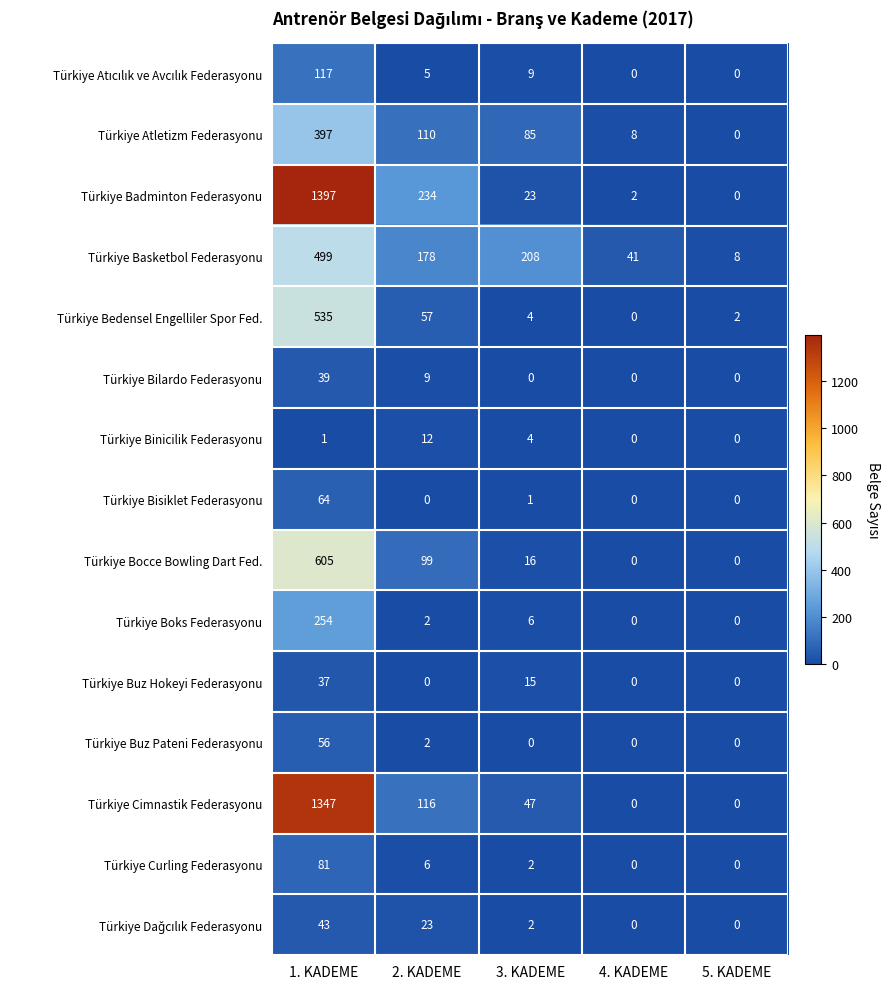

At how many categories does at least one series exceed 951?

1